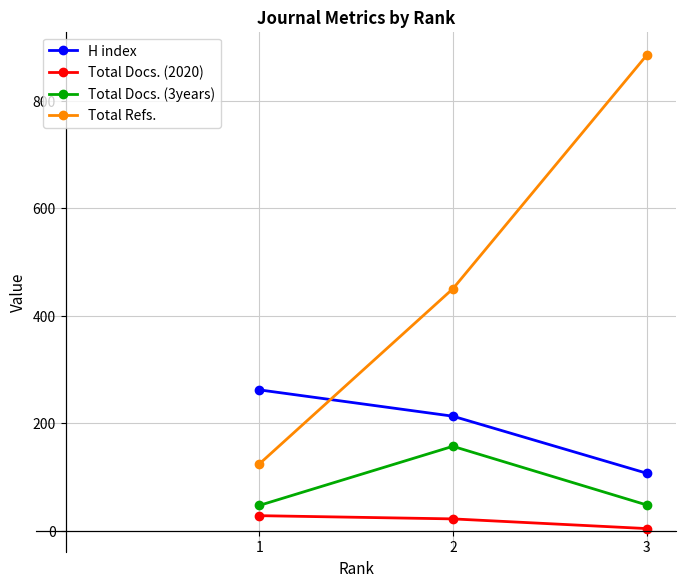

How many distinct data groups are displayed?

4